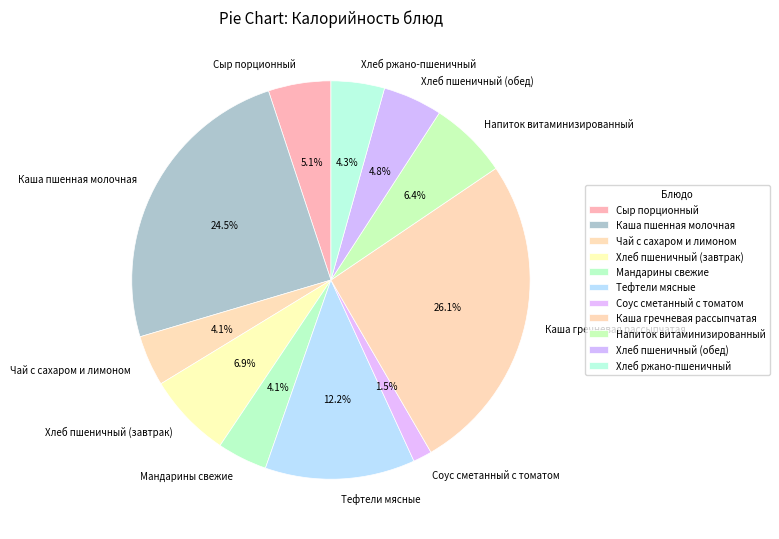

Is there any slice that represents more than half of the pie?

No